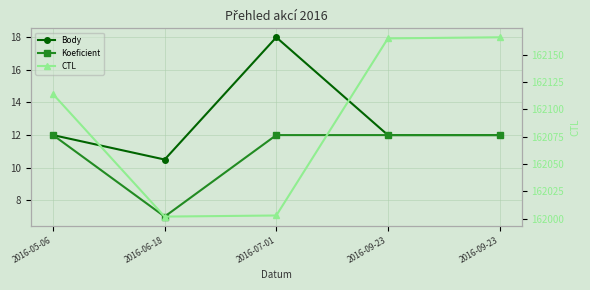

True or false: CTL has a value of 290327.0 at 2016-06-18.

False